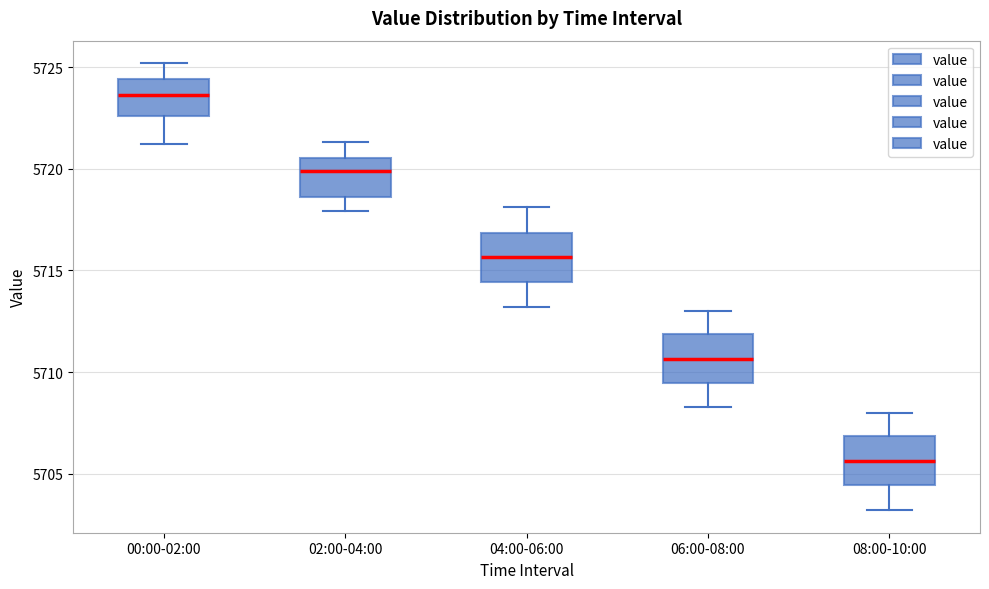

Where does the median line of the box for 00:00-02:00 sit on the y-axis? The values are not printed on the chart, so give them approximately, as read against the axis.

5723.5